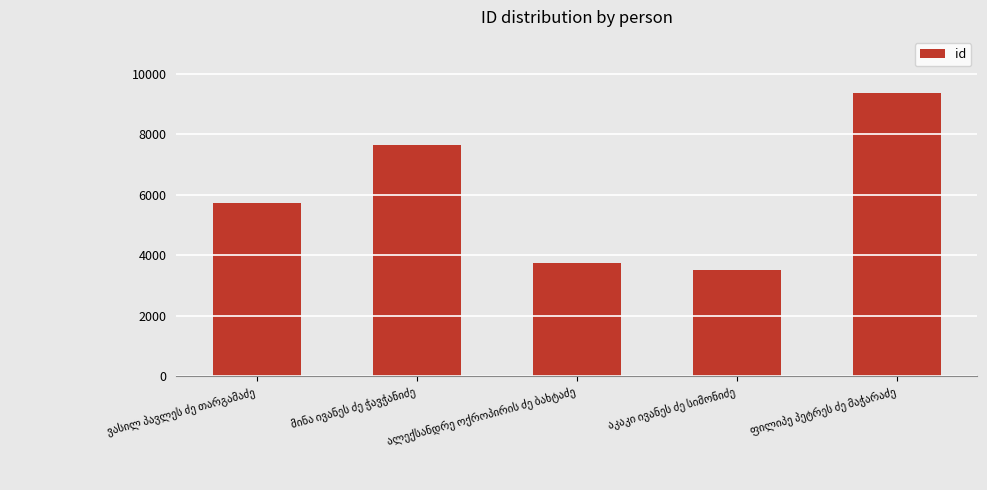

What is the value of the 3rd bar from the left?

3752